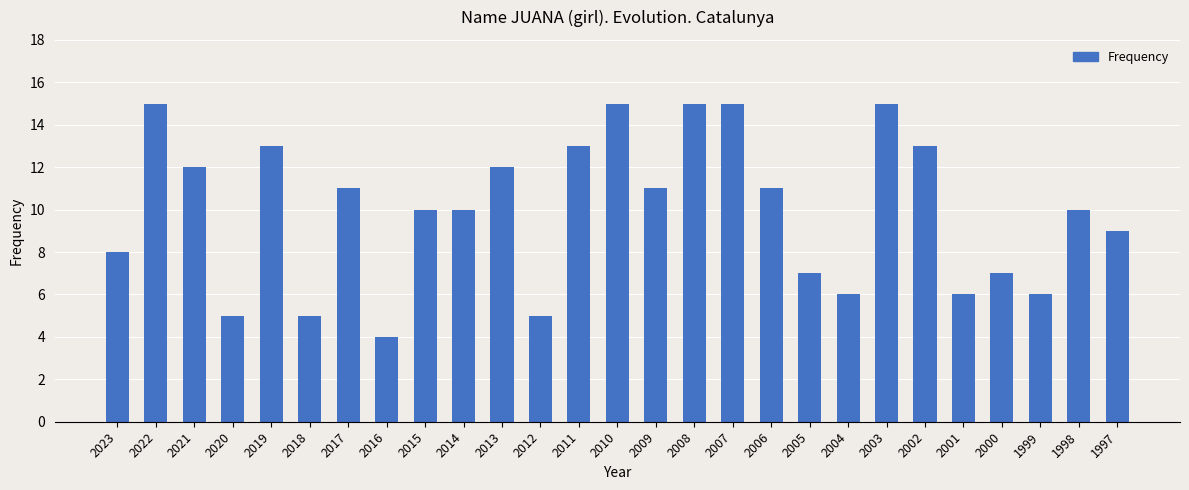

What is the greatest value displayed?

15